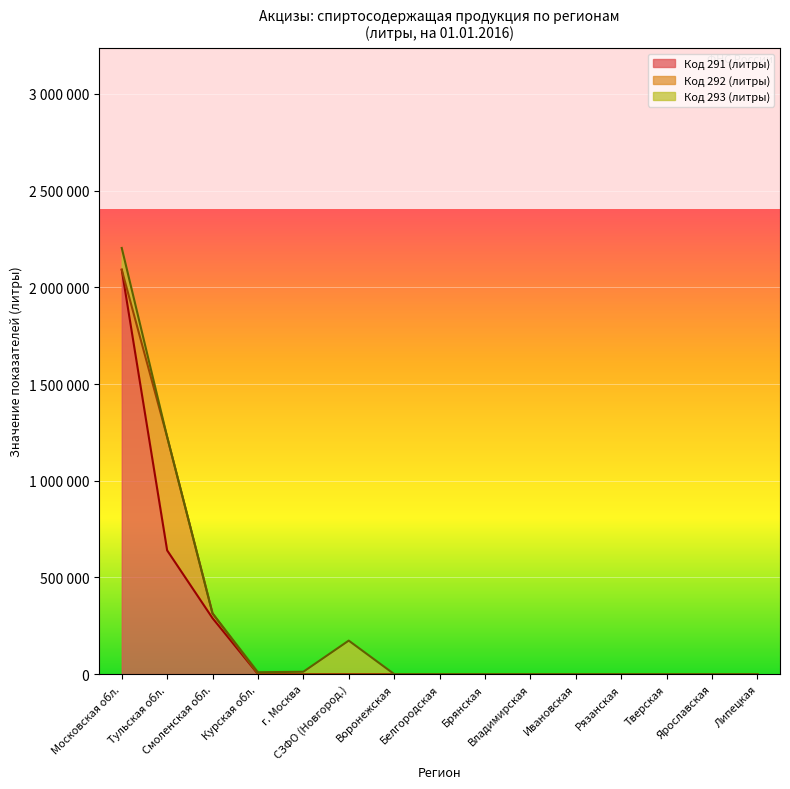

Does the chart display data point markers on the line(s)?

No